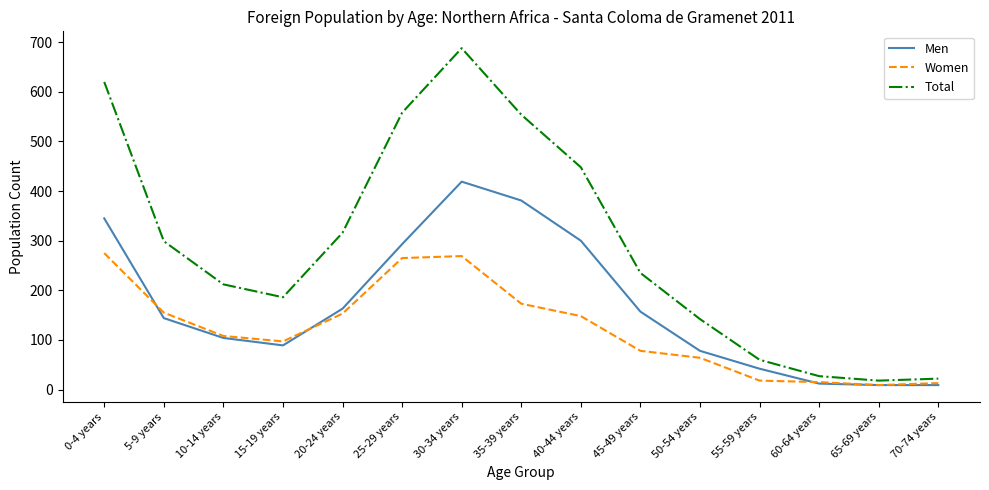

At which label is Total closest to 353?

20-24 years